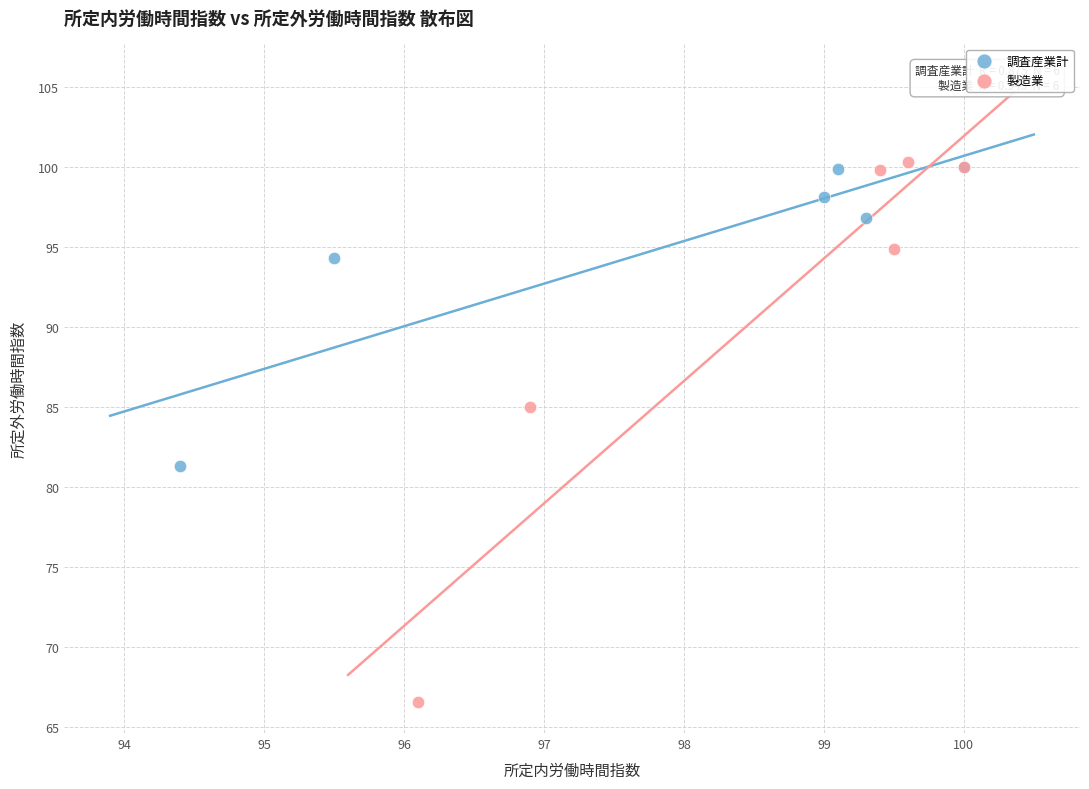

Which series contains the lowest Y value?

製造業